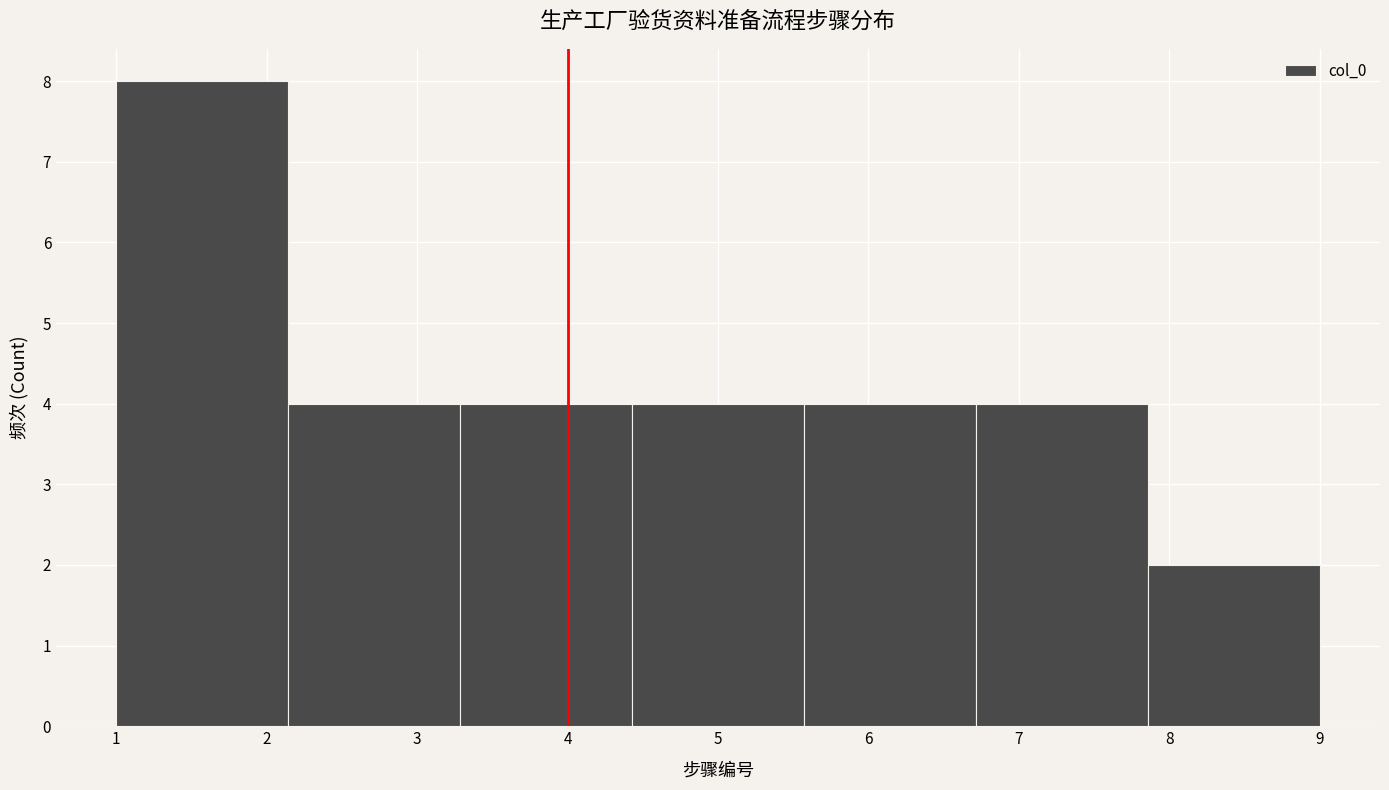

Over which range of the x-axis is the bar tallest?

1.0 to 2.1